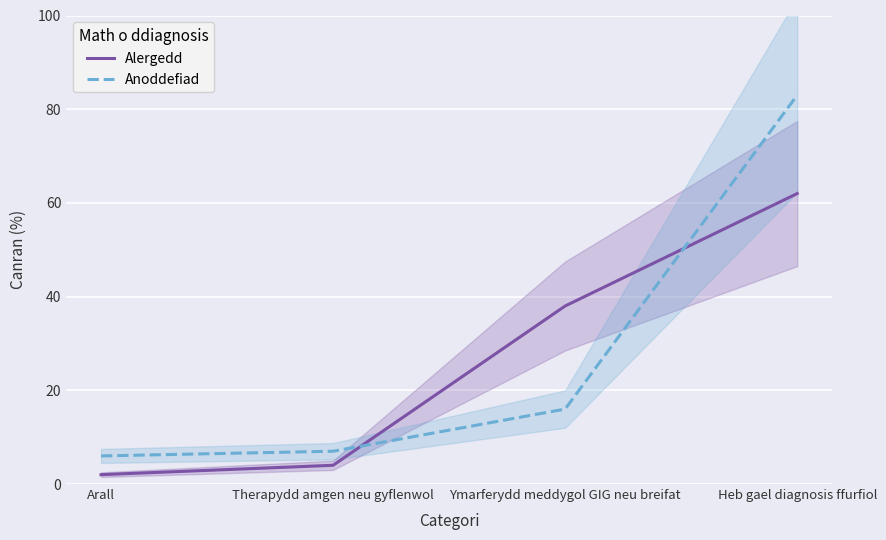

Which series has the largest range (max minus min)?

Anoddefiad